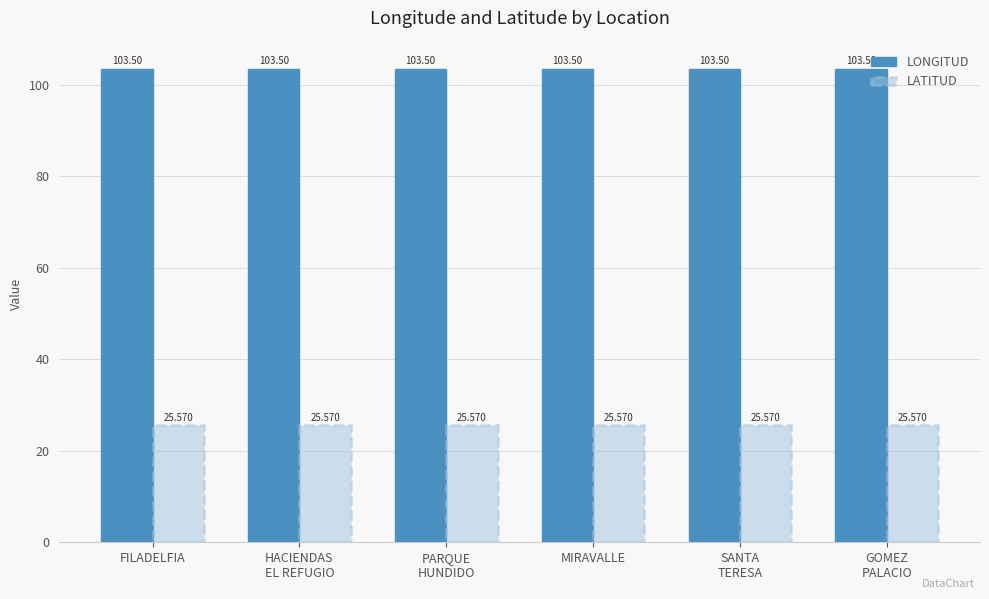

What are all the series names shown in the legend?

LONGITUD, LATITUD